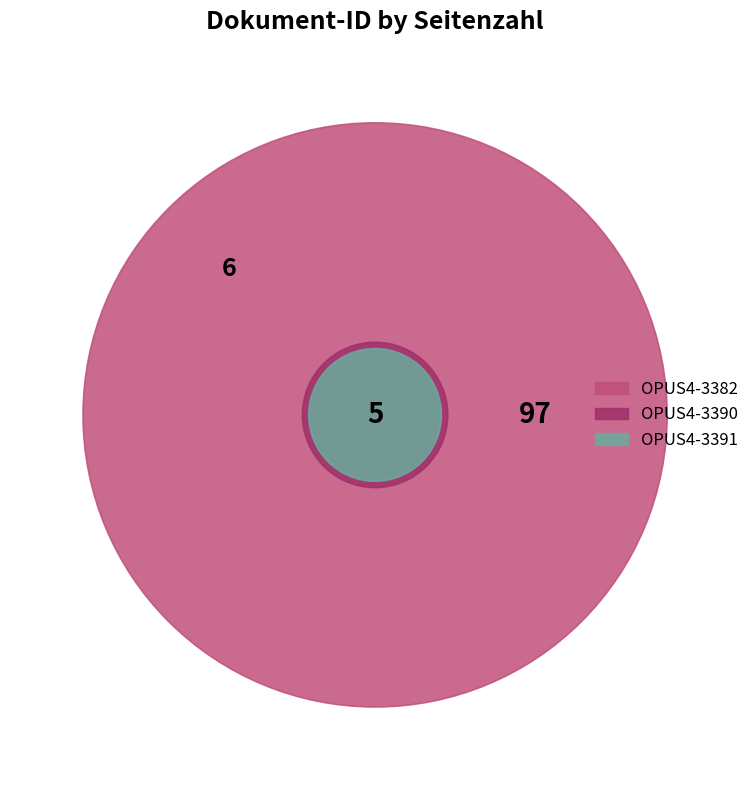

To the nearest percent, what is the average slice percentage?

33%